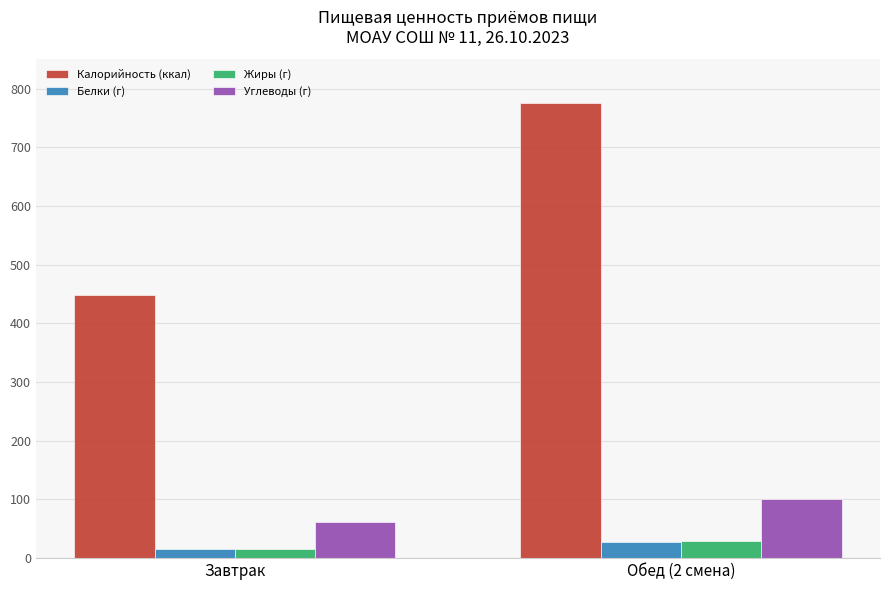

What is the difference between the maximum and minimum values in the Углеводы (г) series?

39.3